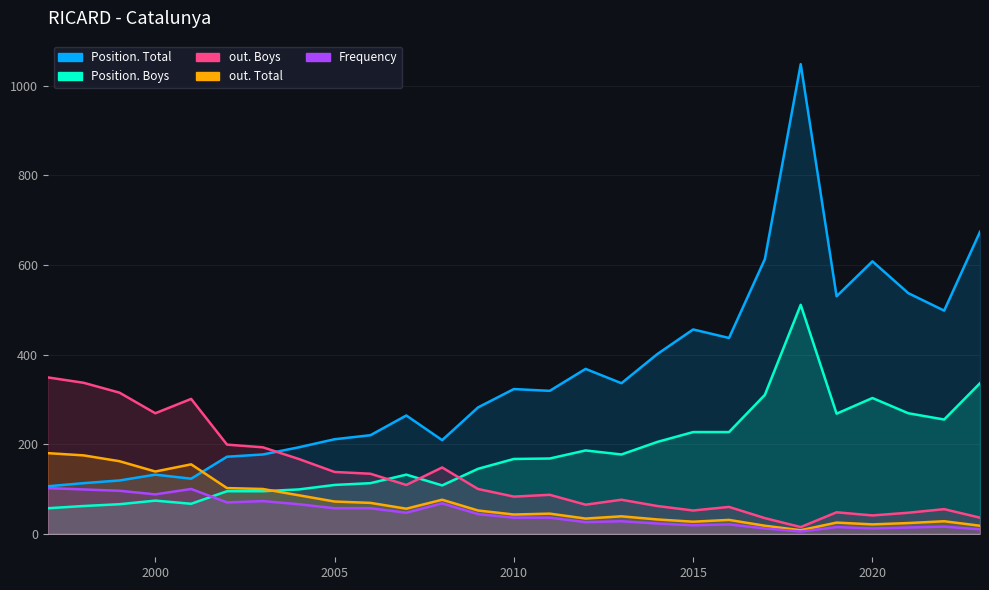

What is the sum of all out. Boys values?

3521